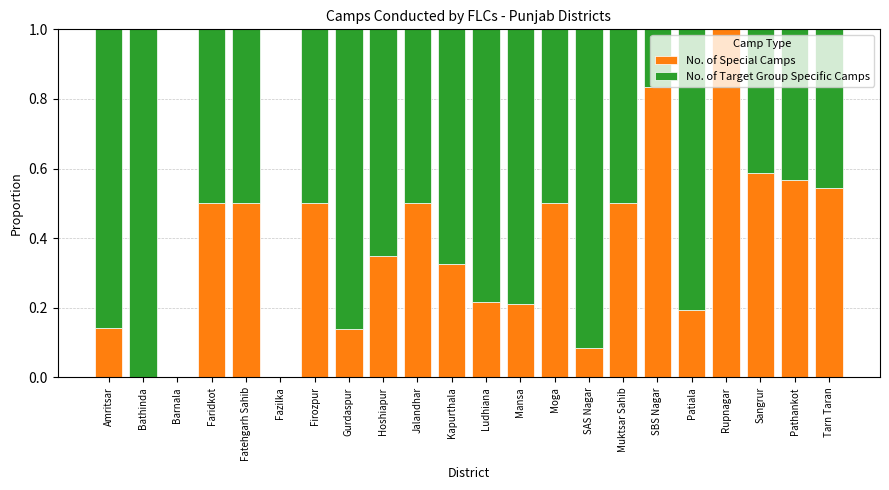

Which category has the highest value in the No. of Special Camps series?

Rupnagar